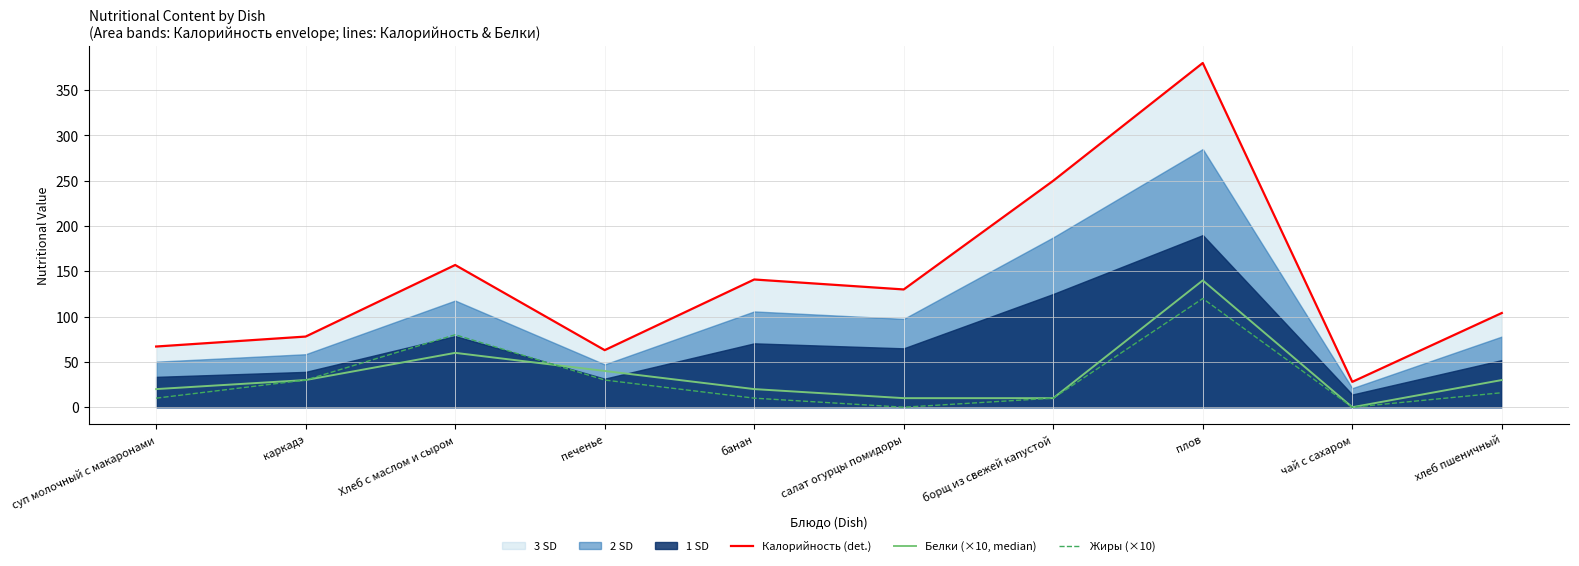

Which series has the largest total across all categories?

Калорийность (det.)